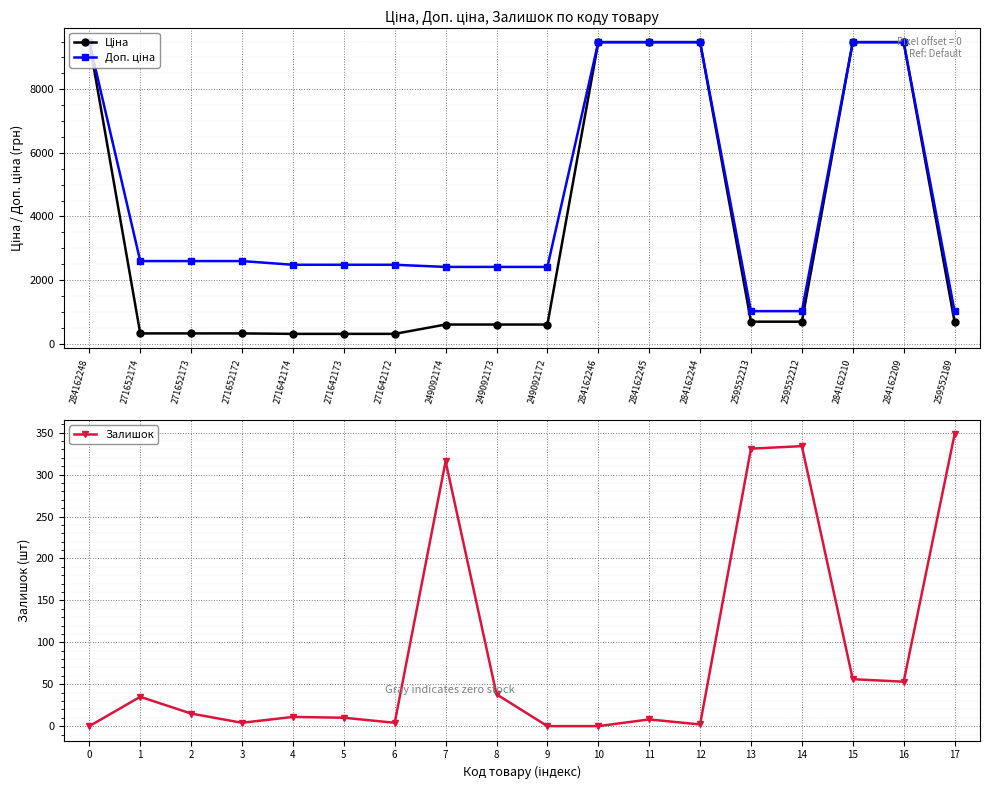

What is the maximum value shown in the chart?

9480.1